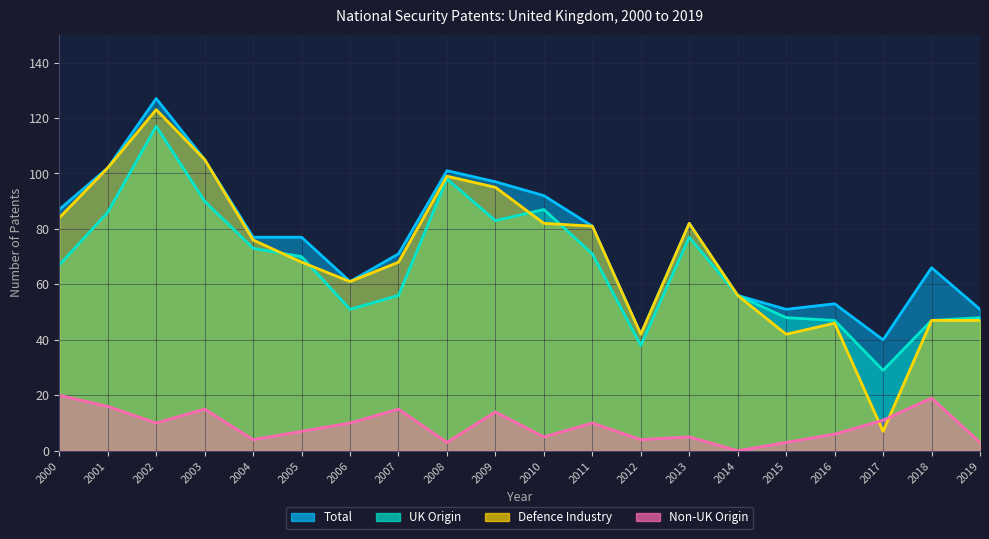

How many series are shown in this chart?

4